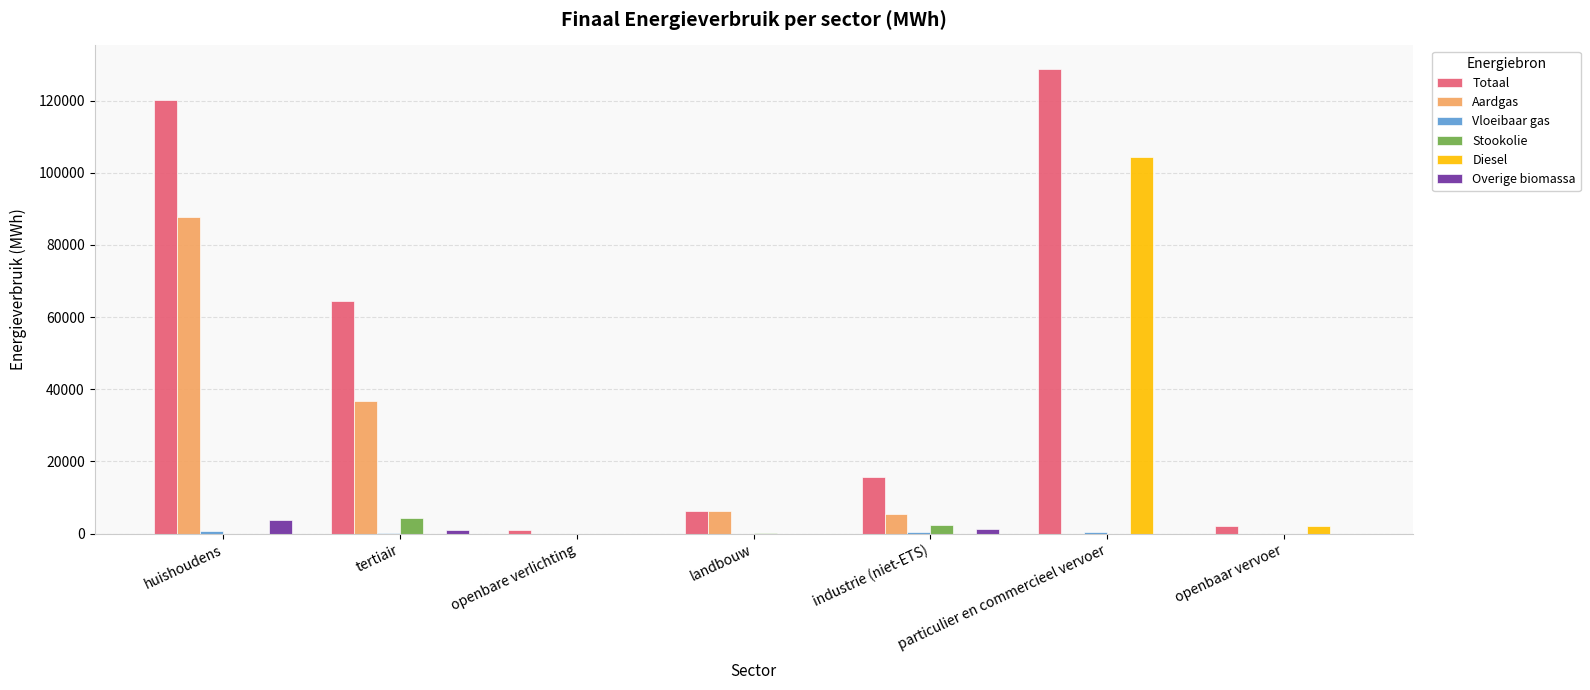

Which category has the highest value in the Totaal series?

particulier en commercieel vervoer